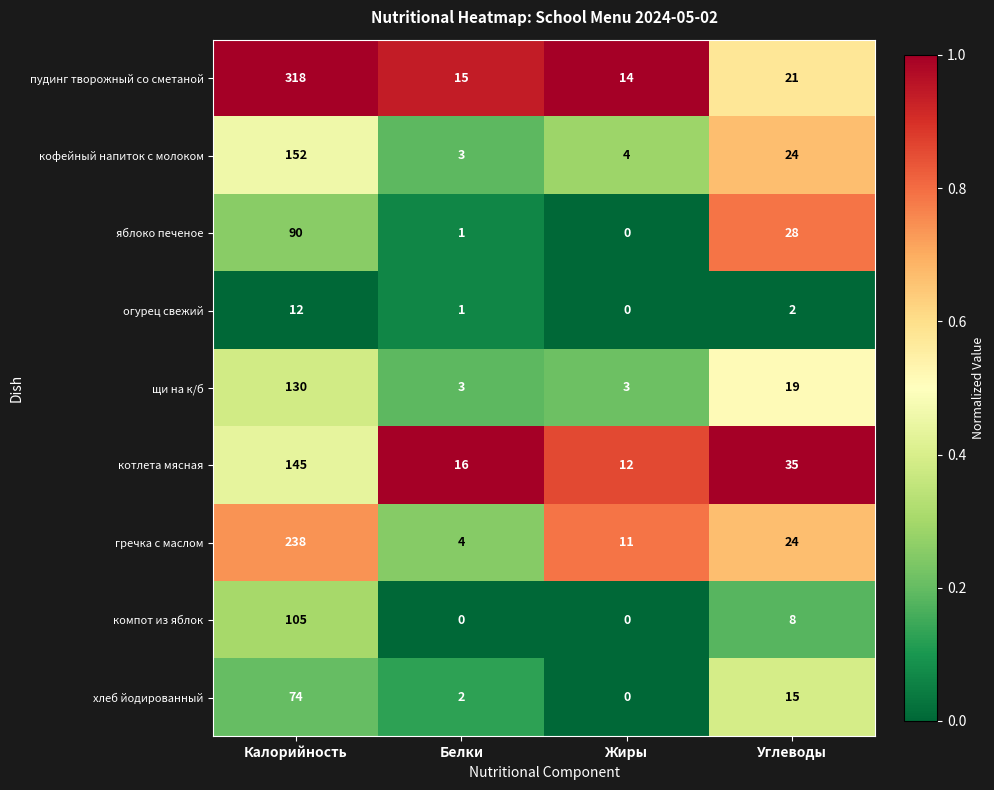

At how many categories does at least one series exceed 0?

4